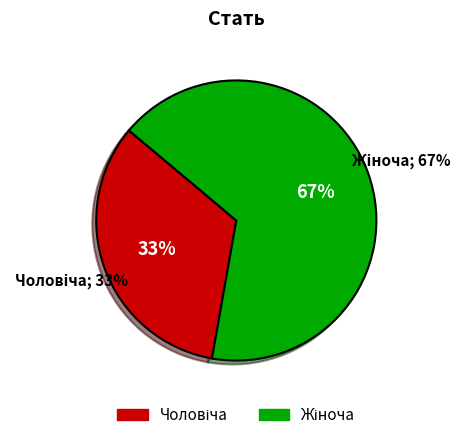

Which slice represents more than half of the pie?

Жіноча